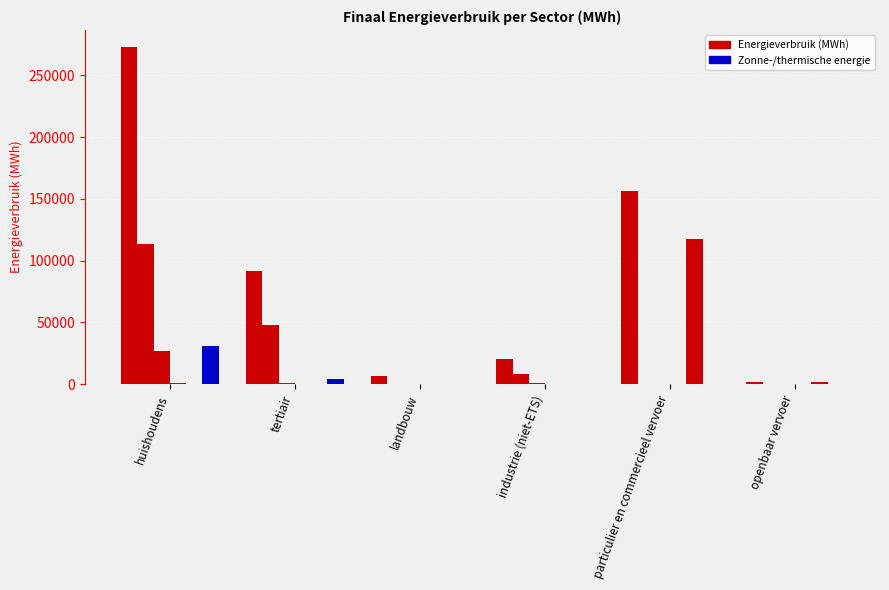

Is it true that Diesel equals 0.0 at tertiair?

True